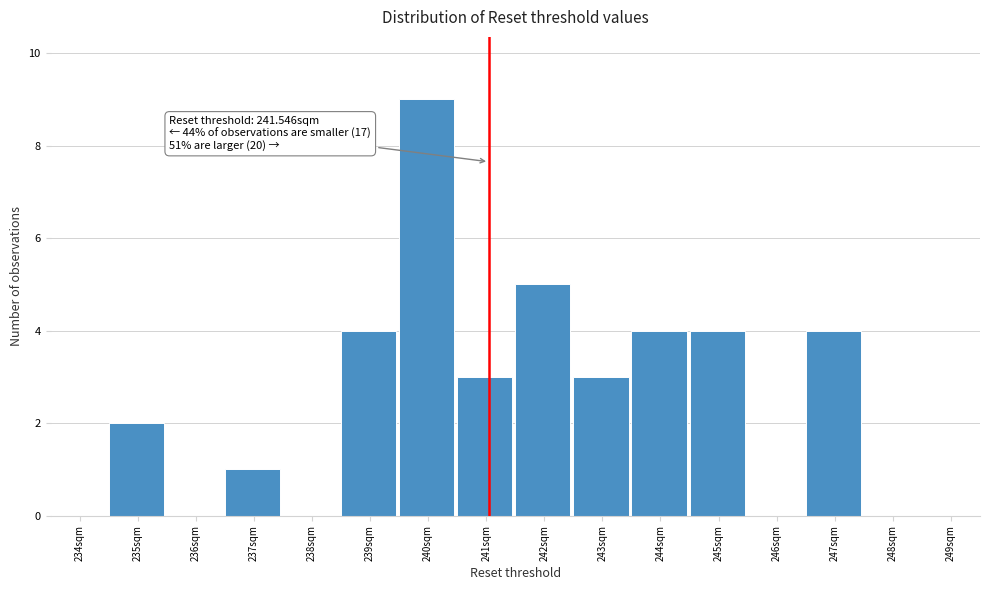

Reading left to right, what are all the values shown in this chart?

234sqm=0	235sqm=2	236sqm=0	237sqm=1	238sqm=0	239sqm=4	240sqm=9	241sqm=3	242sqm=5	243sqm=3	244sqm=4	245sqm=4	246sqm=0	247sqm=4	248sqm=0	249sqm=0